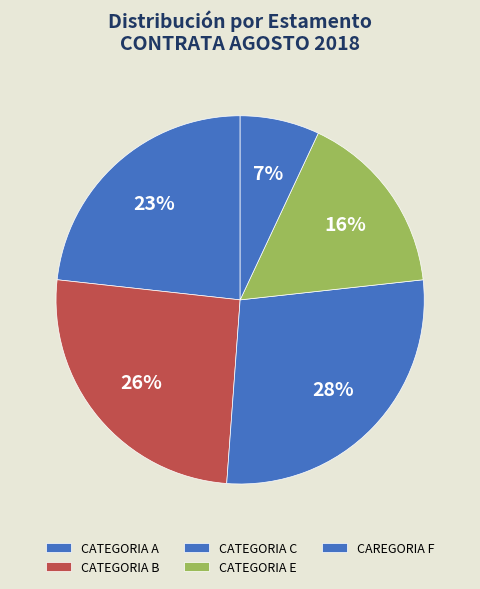

True or false: CATEGORIA B accounts for 26% of the total.

True